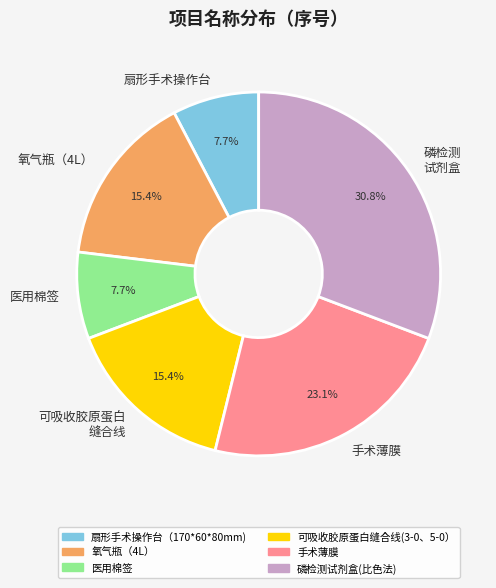

To the nearest percent, what portion does 扇形手术操作台（170*60*80mm) represent?

8%